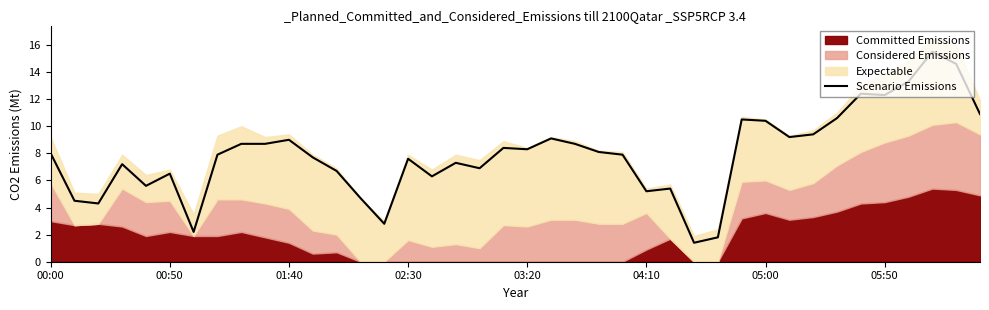

What is the maximum value for Scenario Emissions?

15.5